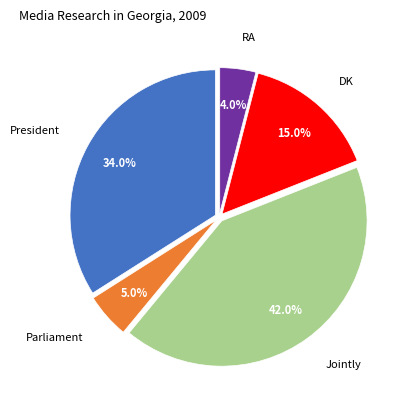

Is there any slice that represents more than half of the pie?

No